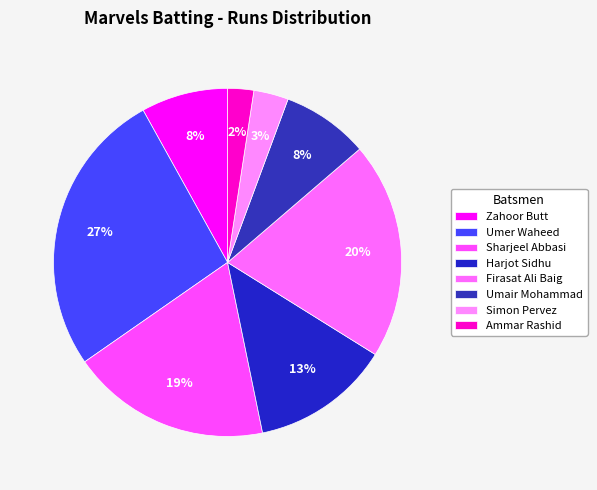

The Firasat Ali Baig slice represents 20% of the pie. True or false?

True